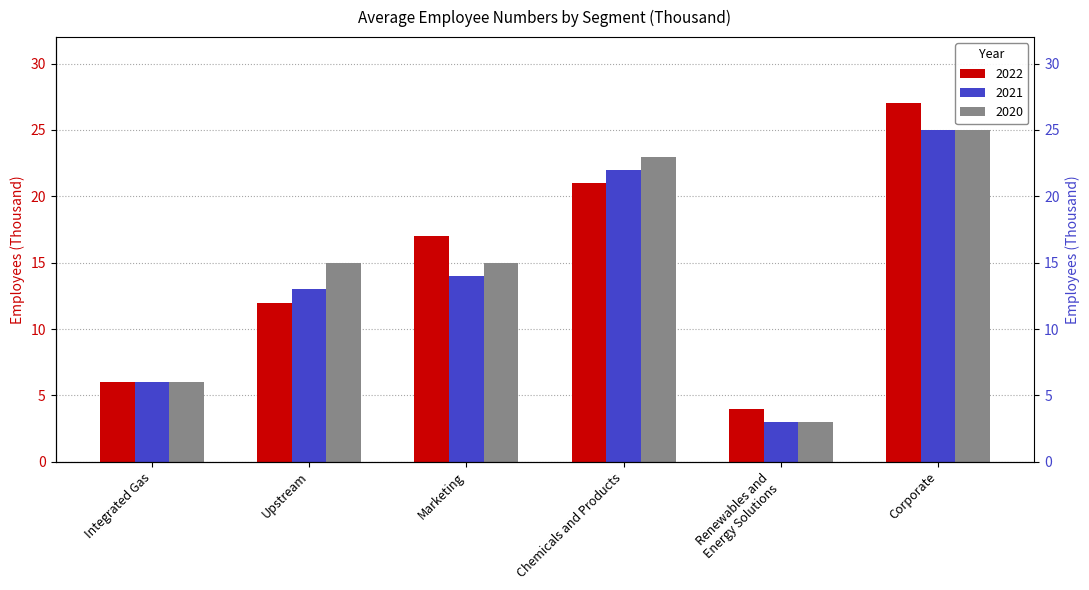

How many groups of bars are there?

6